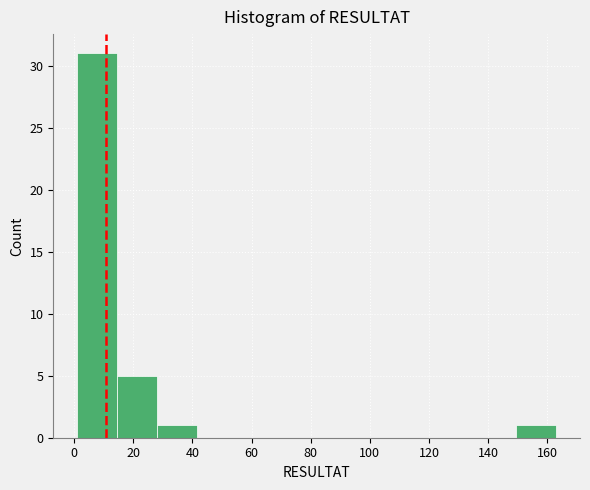

What is the height of the bar covering 14.5 to 28.0 on the x-axis? Neither the bar edges nor the heights are printed on the chart, so give them approximately, as read against the axes.

5